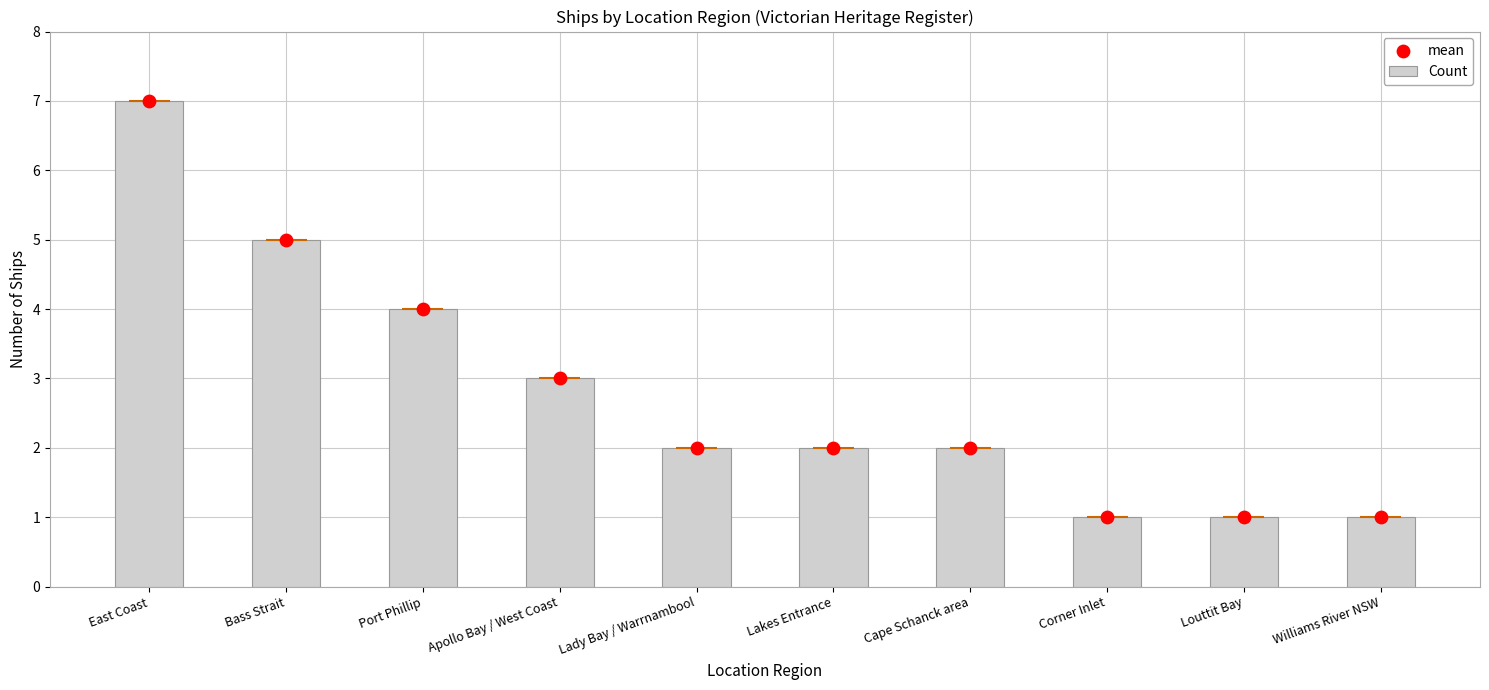

Is the value of mean at Williams River NSW greater than the value of Count at Bass Strait?

No